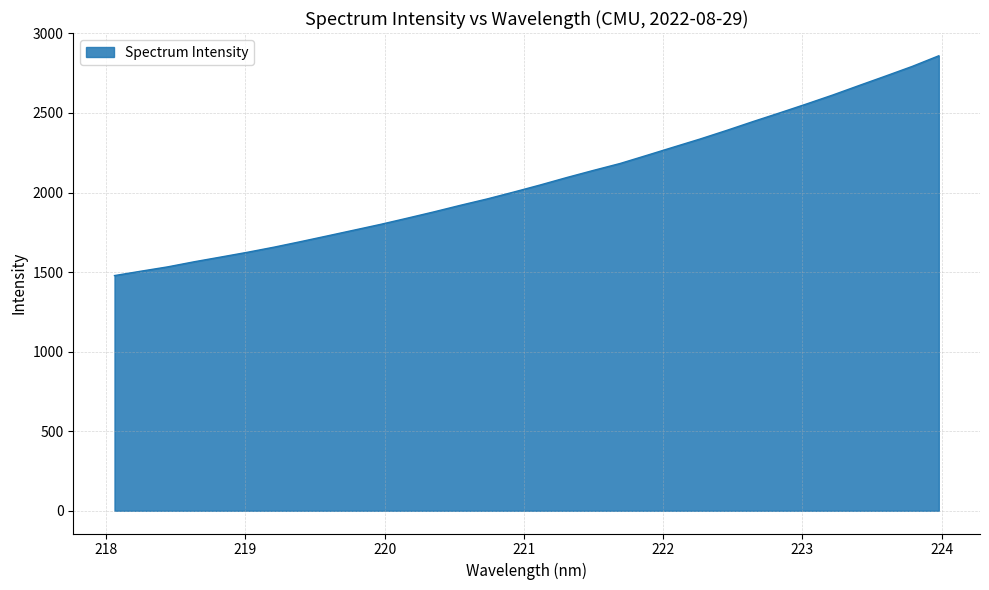

What is the smallest value displayed?

1478.1